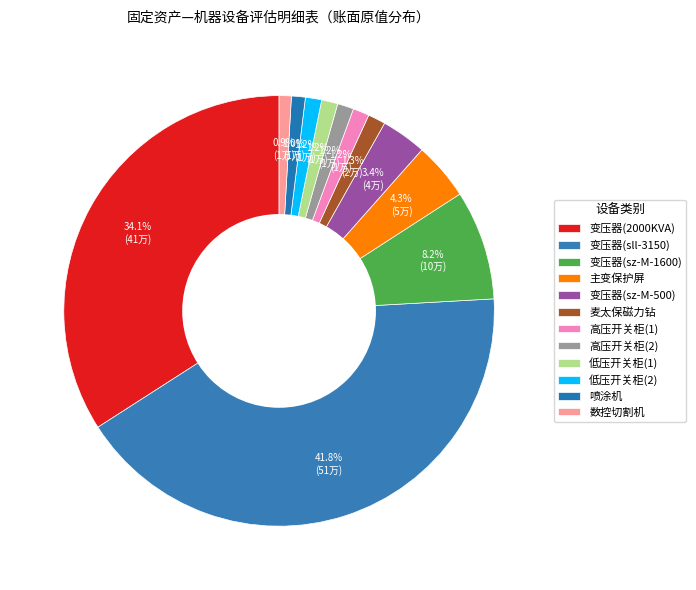

Does 喷涂机 represent more than half of the total?

No